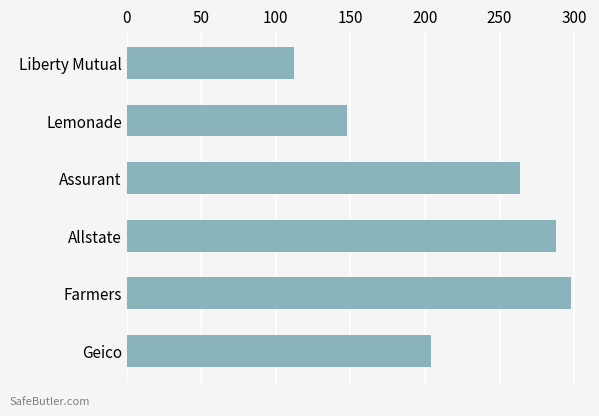

Reading top to bottom, transcribe all the data shown in this chart.

112	148	264	288	298	204